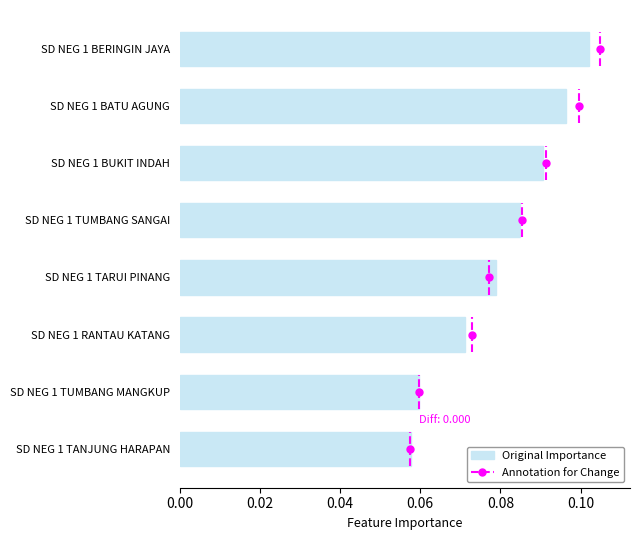

Which category has the highest value across all series?

SD NEG 1 BERINGIN JAYA